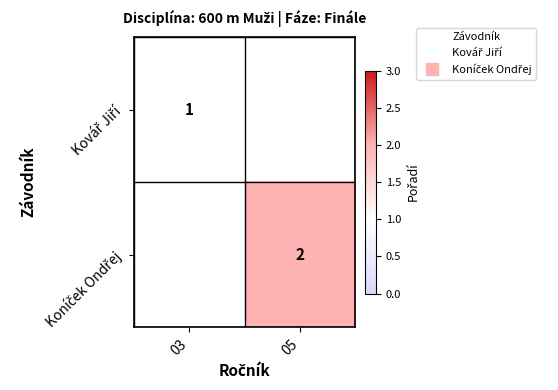

At which label is Kovář Jiří closest to 1?

03